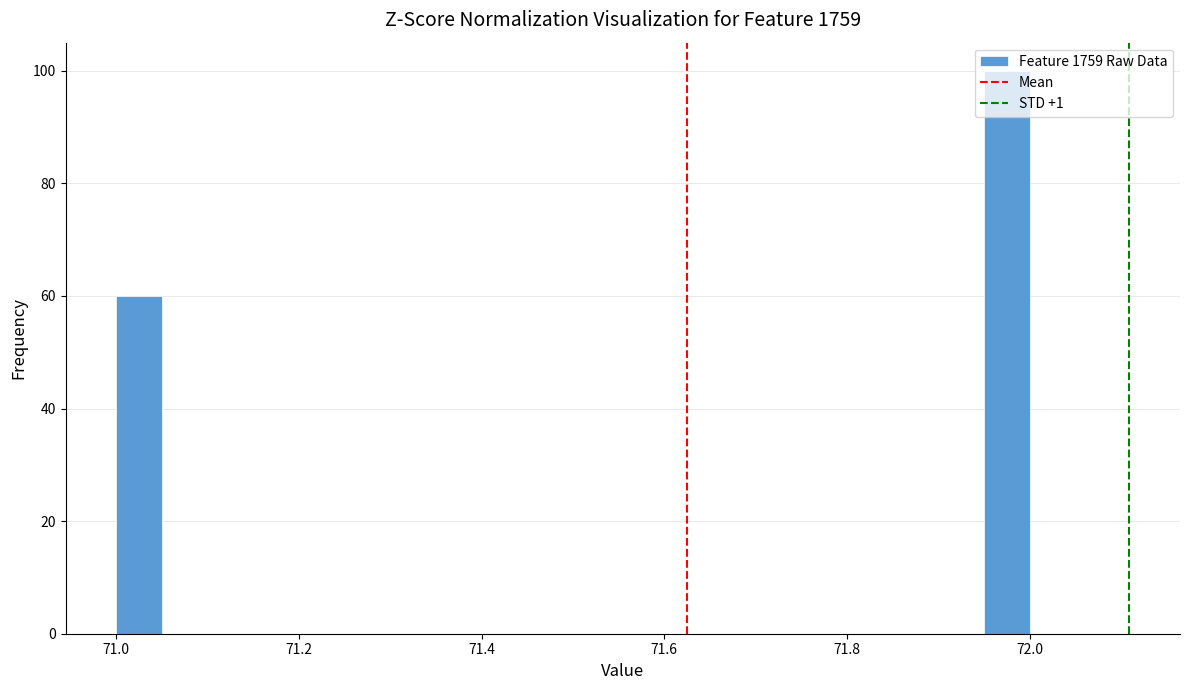

Read against the x-axis, roughly where is the centre of the tallest bar?

71.98